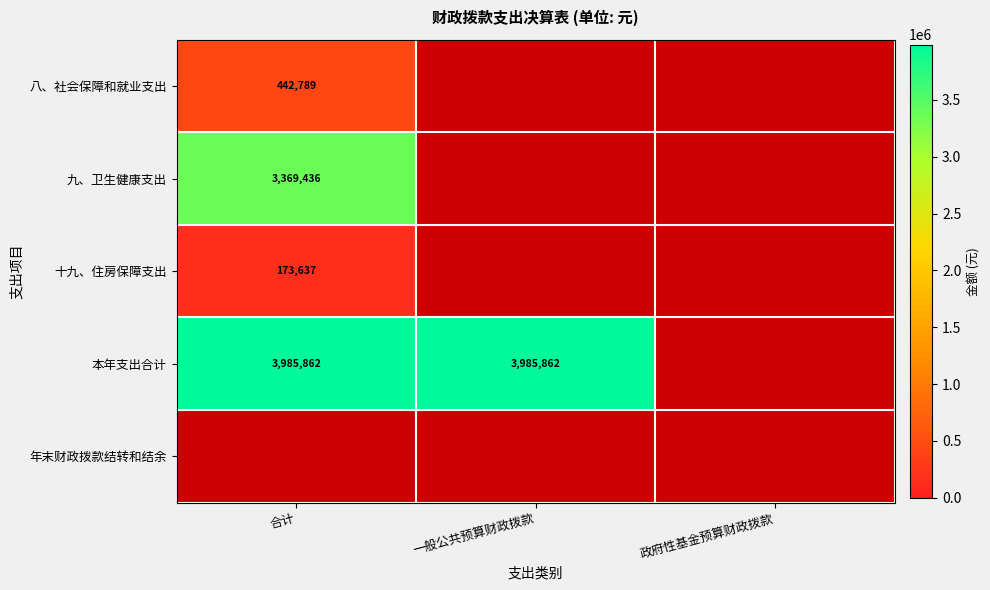

Is the value of 本年支出合计 at 合计 greater than the value of 八、社会保障和就业支出 at 合计?

Yes